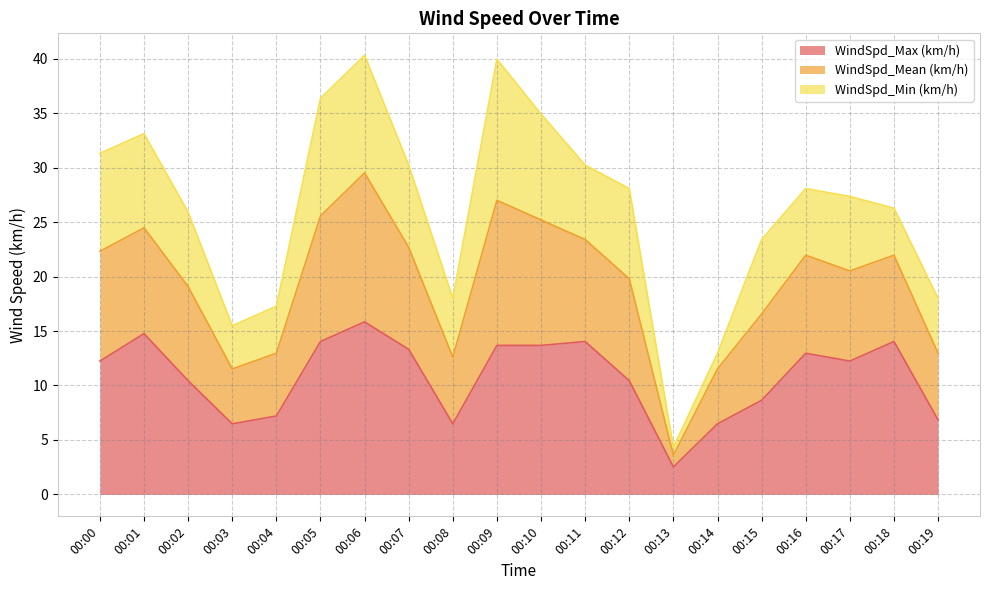

Is it true that WindSpd_Max (km/h) equals 24.7 at 00:05?

False